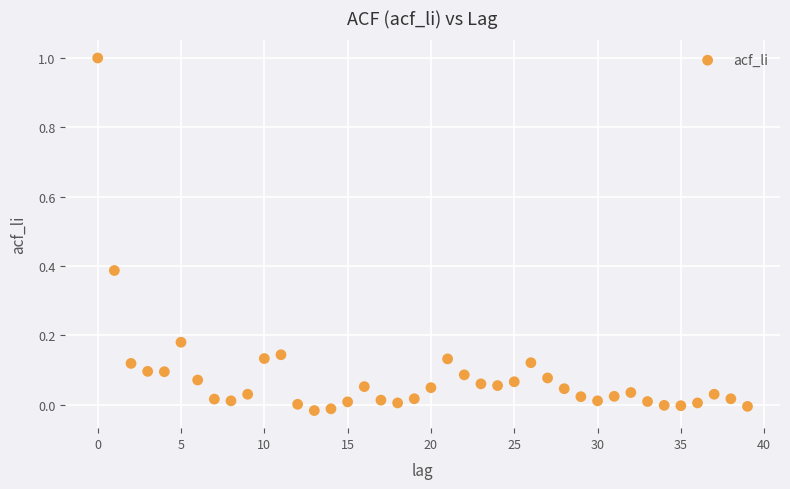

What is the range of Y values (max minus min)?

1.0